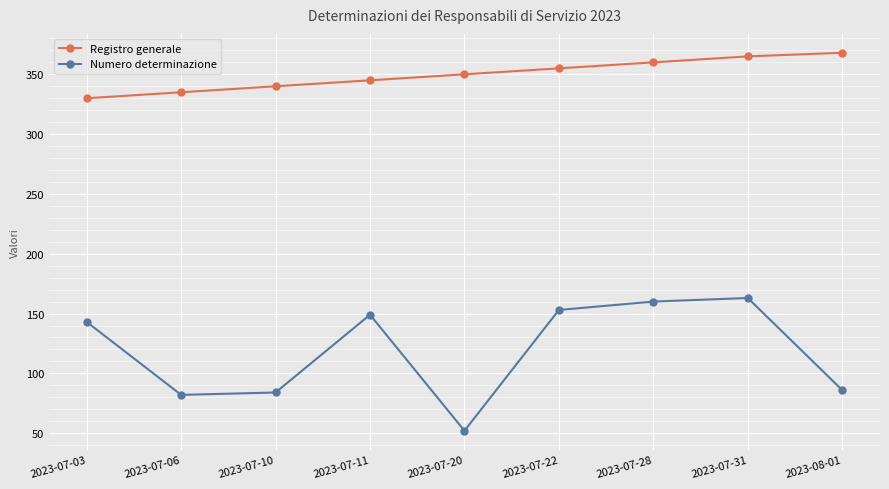

What is the spread (max minus min) of values at 2023-07-03?

187